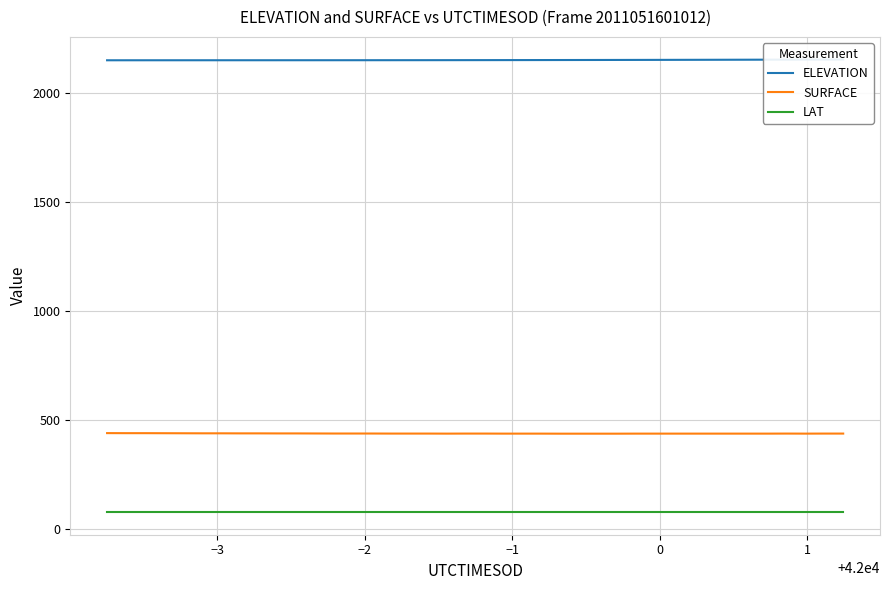

What is the maximum value for LAT?

77.1